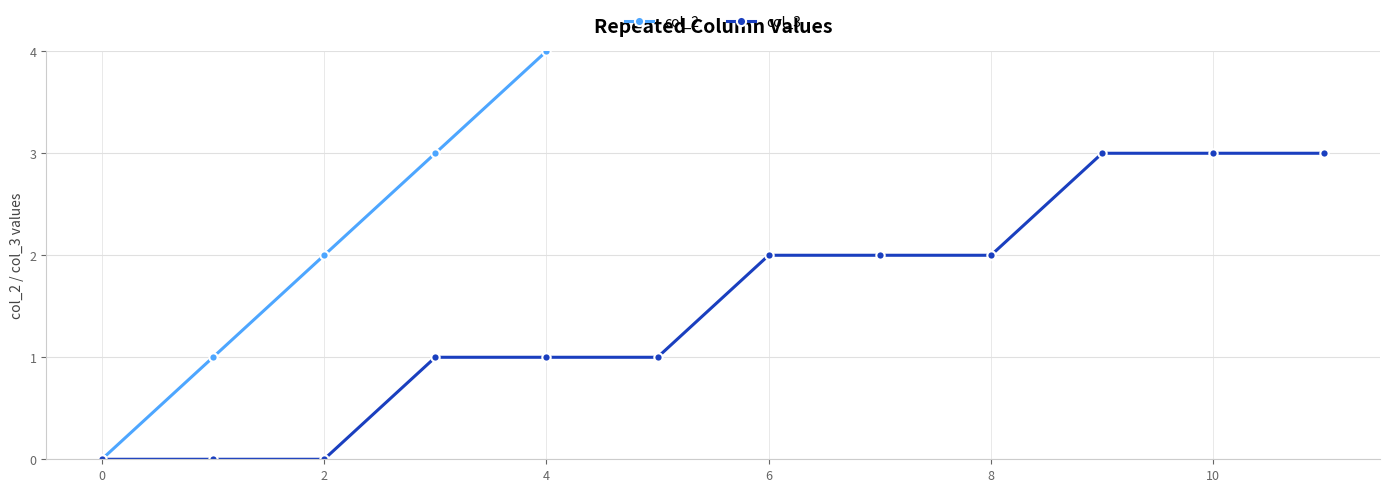

The value of col_3 at 10 is 4. True or false?

False